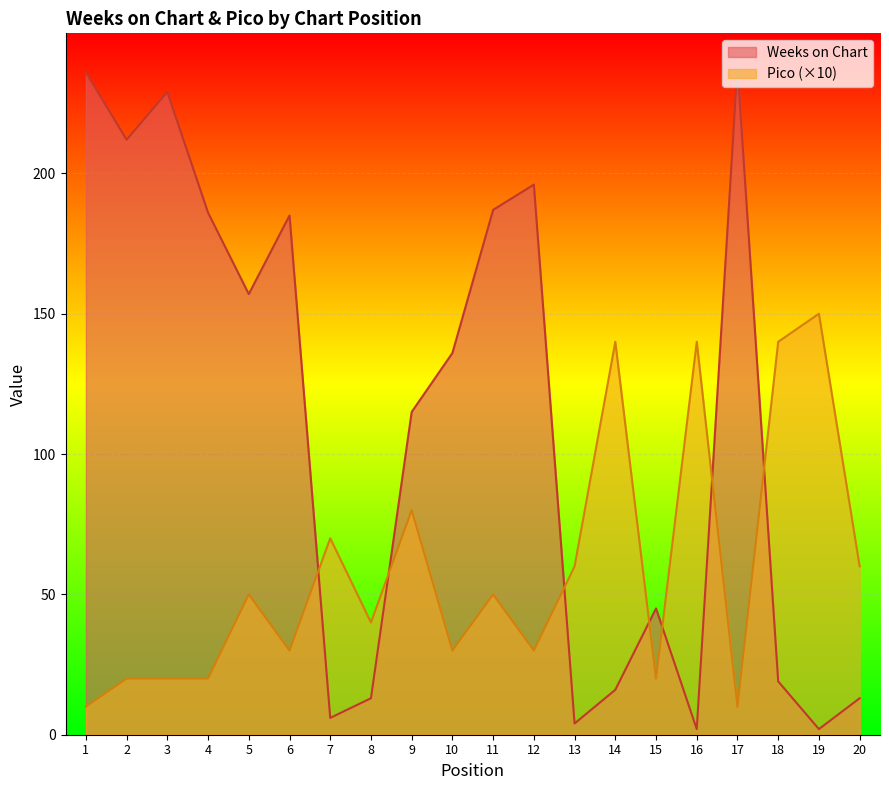

At 15, list the series in order from smallest to largest.

Pico (×10), Weeks on Chart